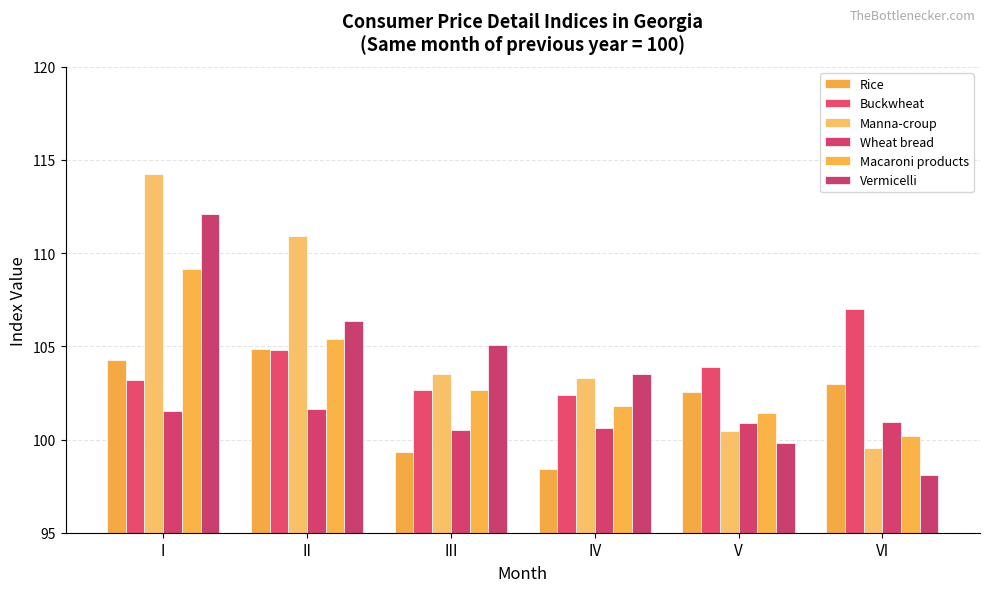

The value of Macaroni products at V is 66.9. True or false?

False